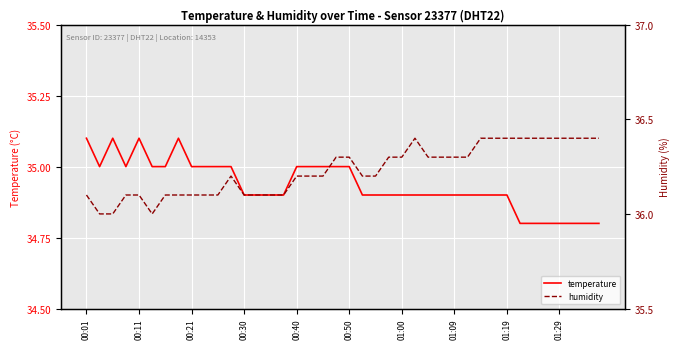

Which series has the largest range (max minus min)?

humidity